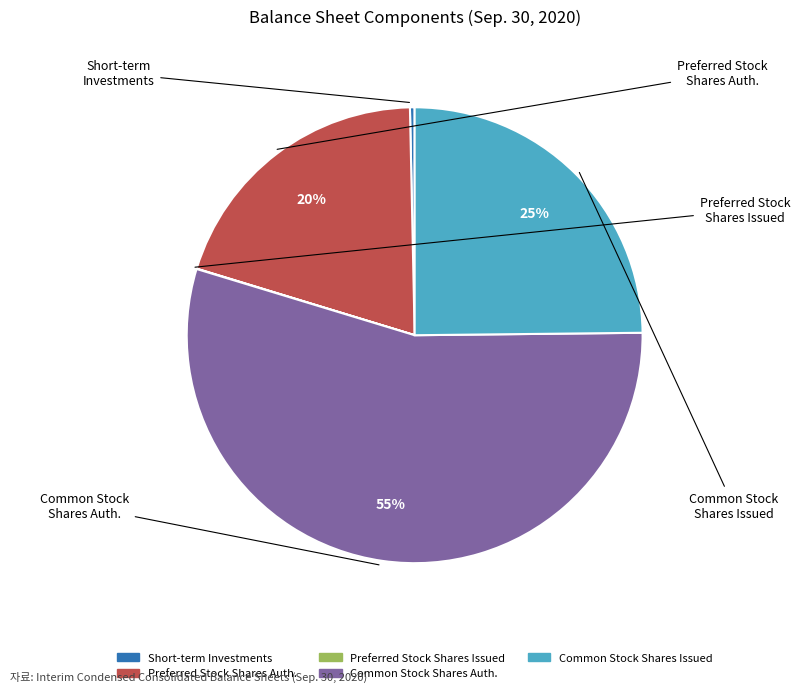

Is there any slice that represents more than half of the pie?

Yes